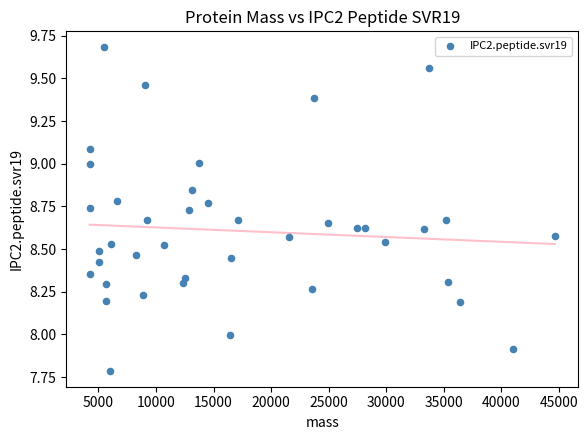

What is the range of X values (max minus min)?

40392.8